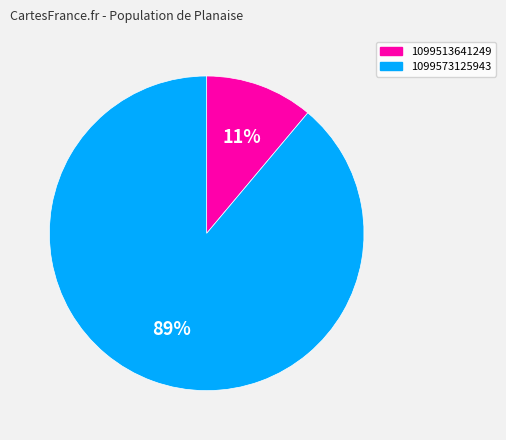

To the nearest percent, what is the difference between the 1099573125943 and 1099513641249 slice percentages?

78%